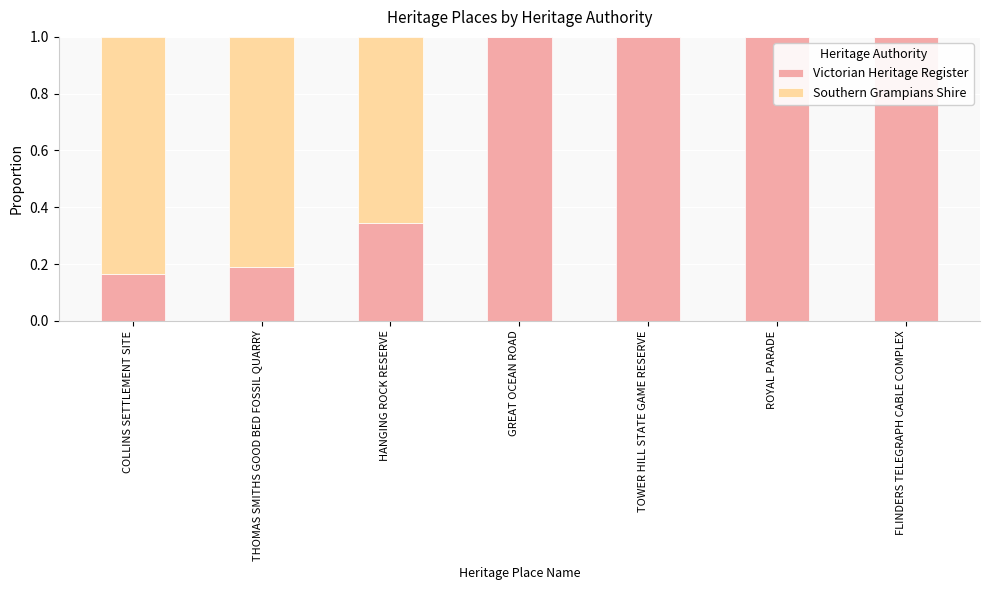

What is the sum of all Victorian Heritage Register values?

4.7